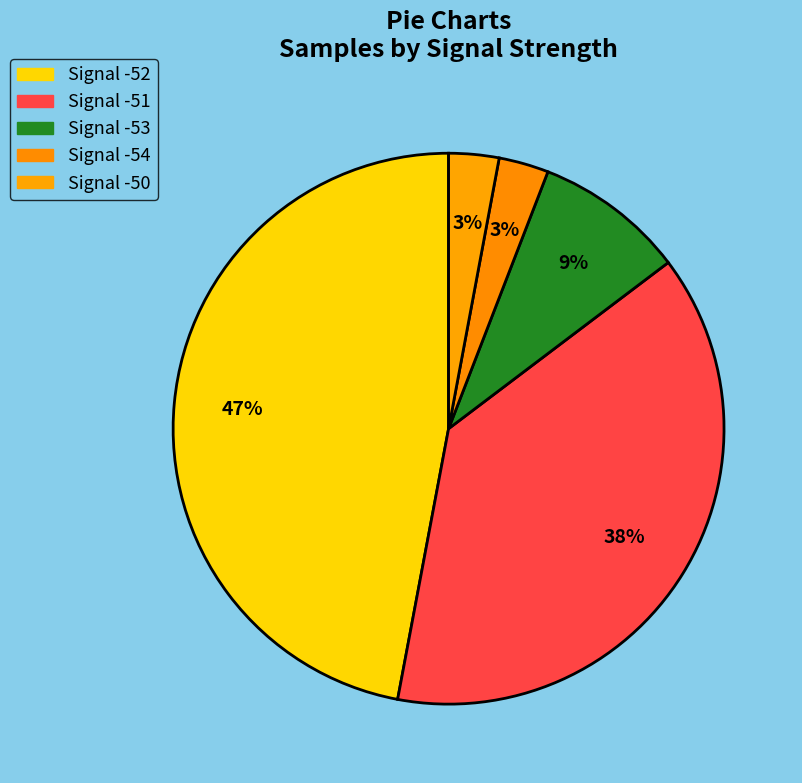

To the nearest percent, what percentage of the pie is Signal -51?

38%